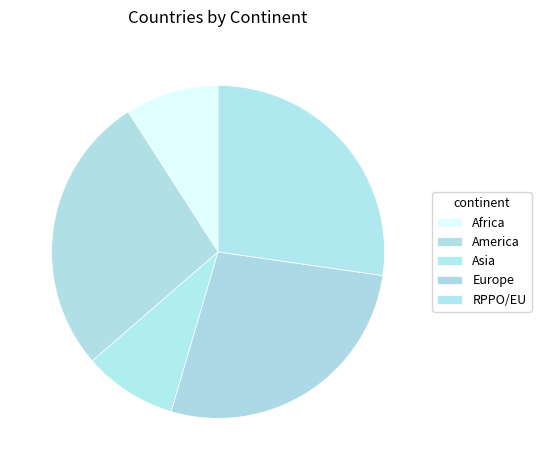

How many slices are in this pie chart?

5